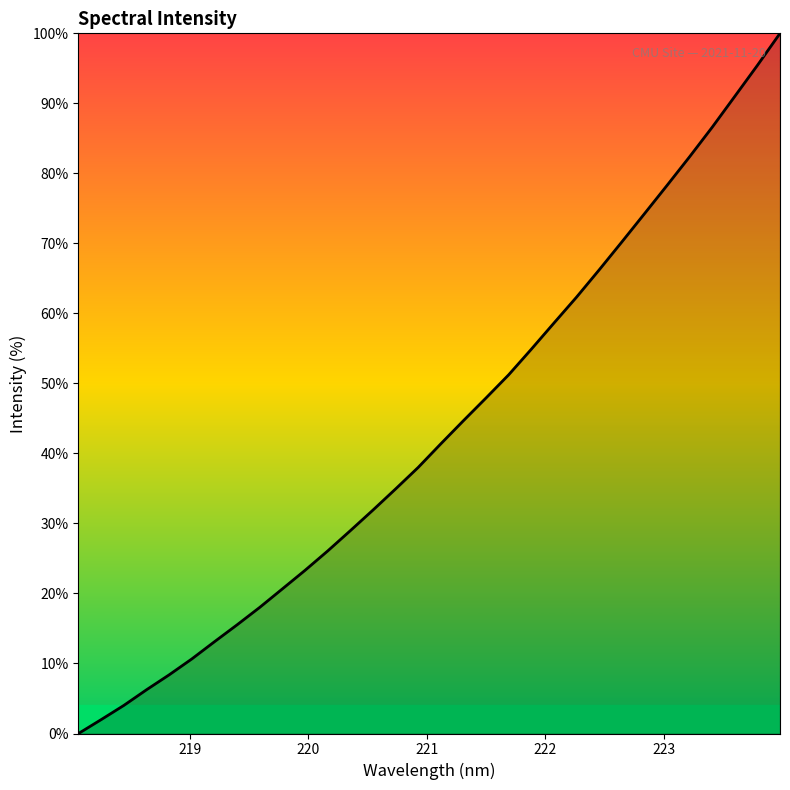

How many lines are shown in the chart?

1